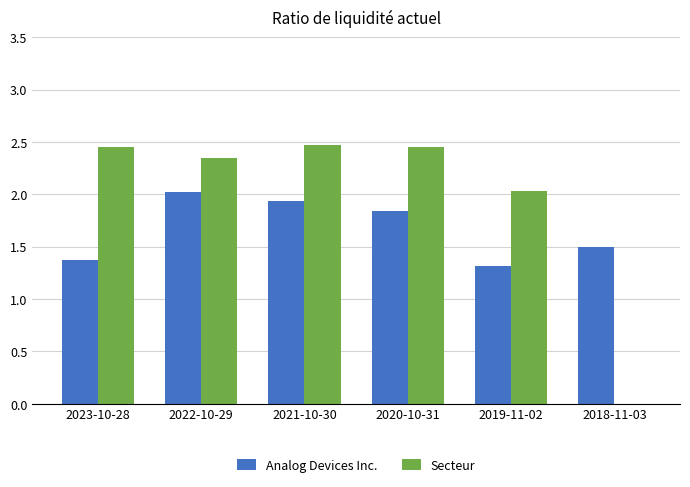

What is the total value across all series at 2022-10-29?

4.4